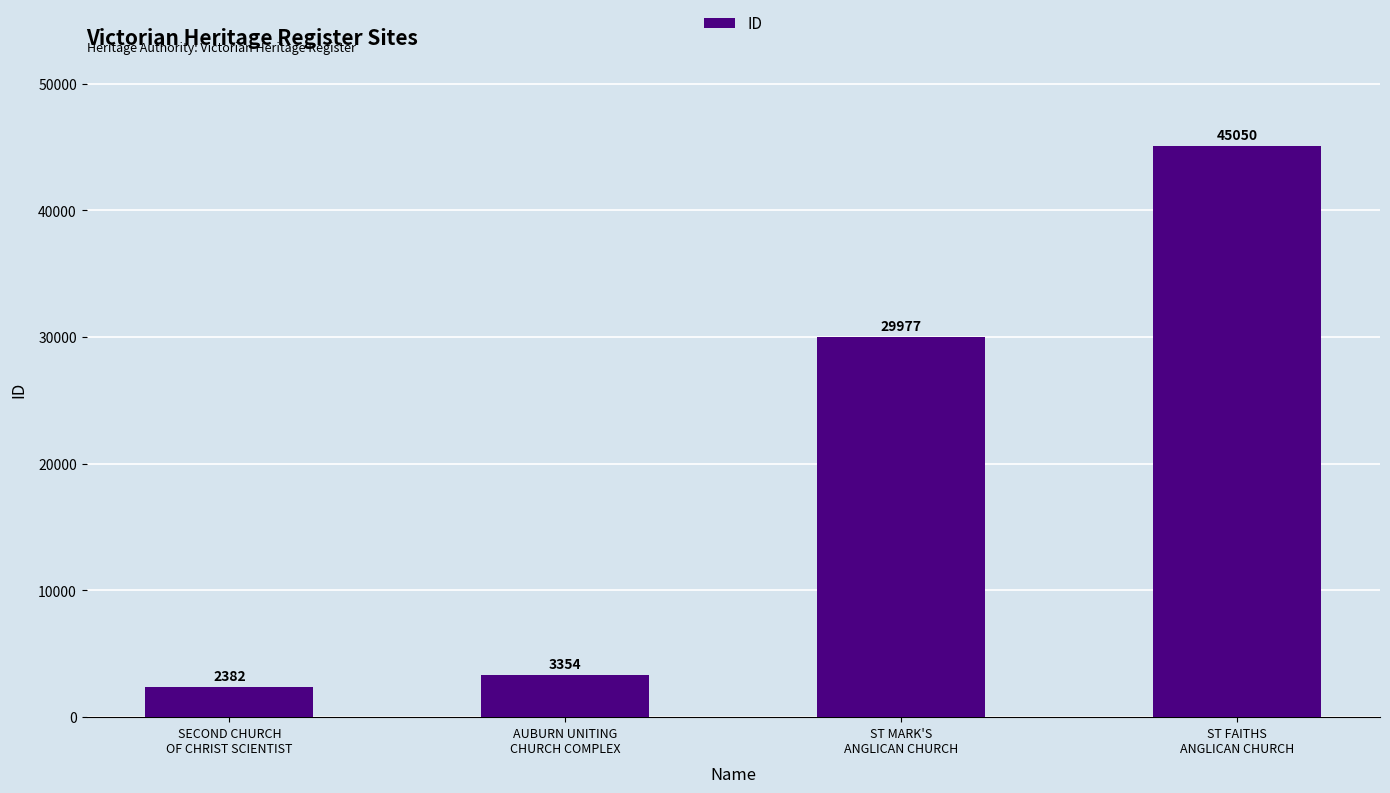

What is the label of the 2nd bar from the right?

ST MARK'S
ANGLICAN CHURCH